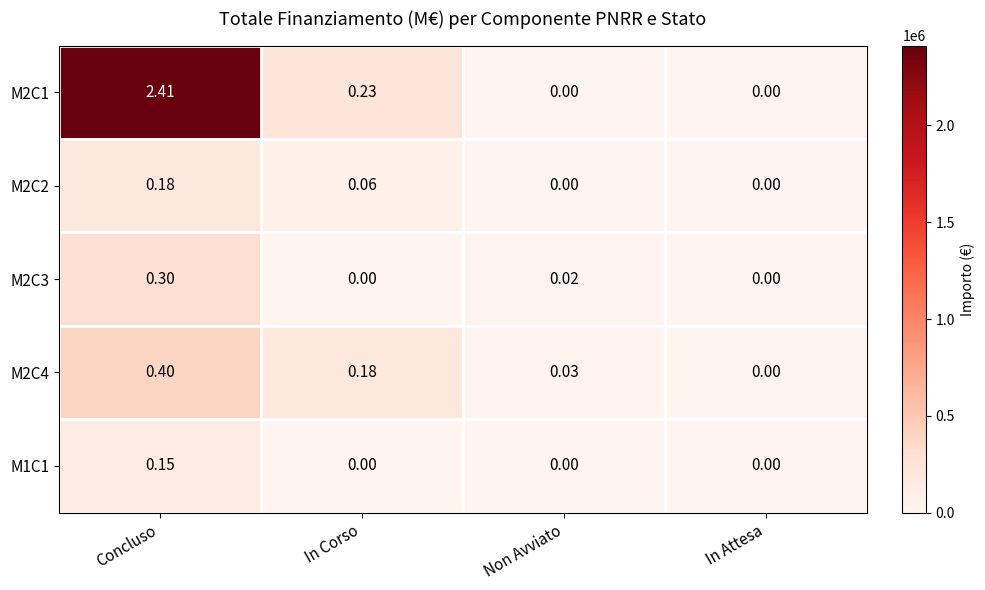

Which series changed the most between In Corso and Non Avviato?

M2C1